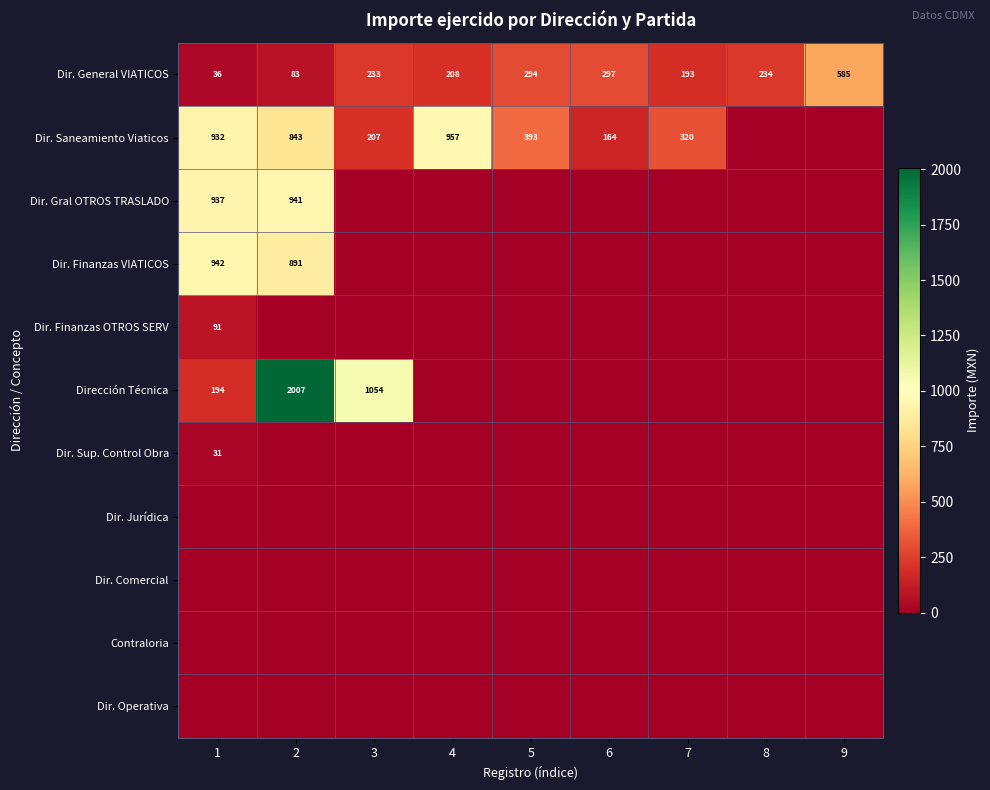

At how many categories does at least one series exceed 263?

8